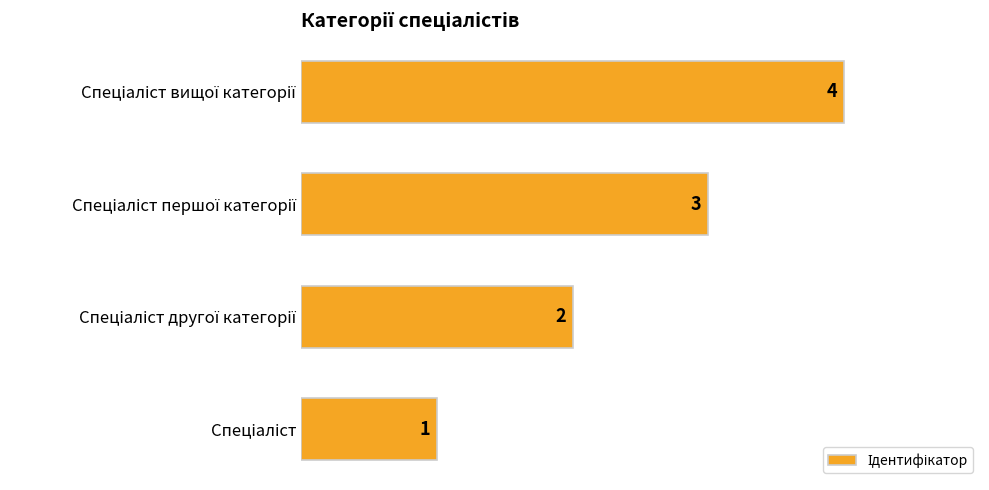

What is the maximum value shown in the chart?

4